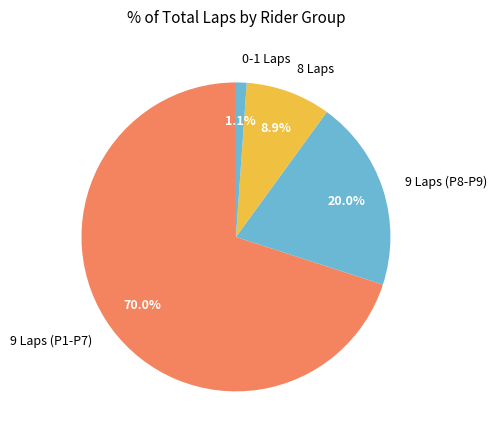

Which slice is the smallest?

0-1 Laps